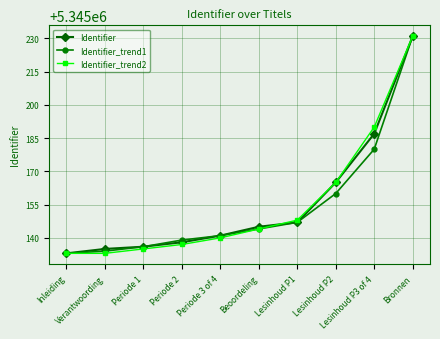

Is the value of Identifier_trend2 at Lesinhoud P2 greater than the value of Identifier_trend1 at Bronnen?

No